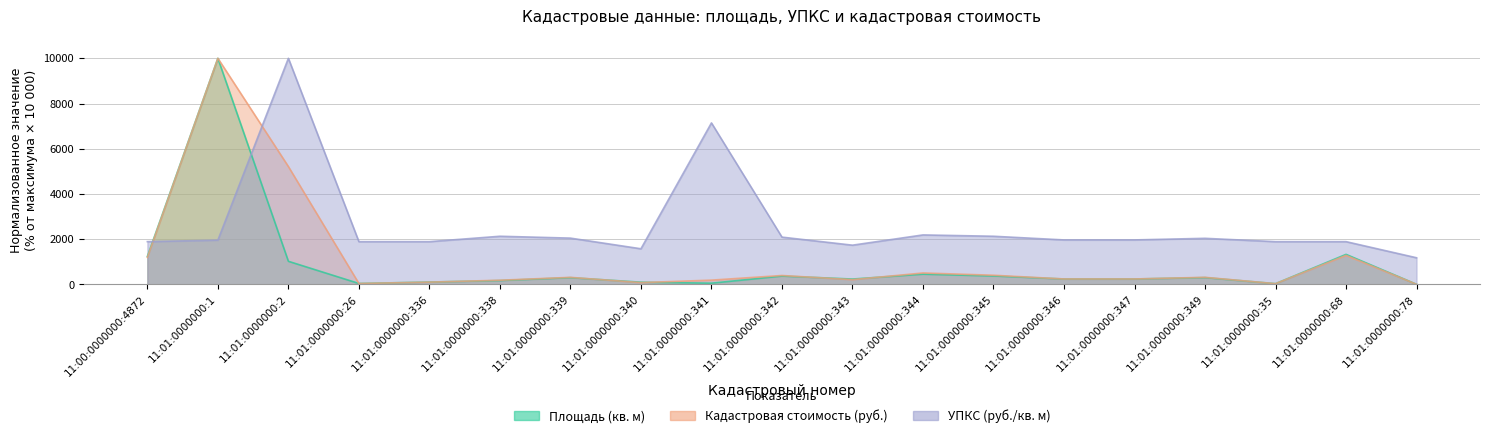

Between 11:01:0000000:26 and 11:01:0000000:339, which series saw the biggest shift?

Кадастровая стоимость (руб.)